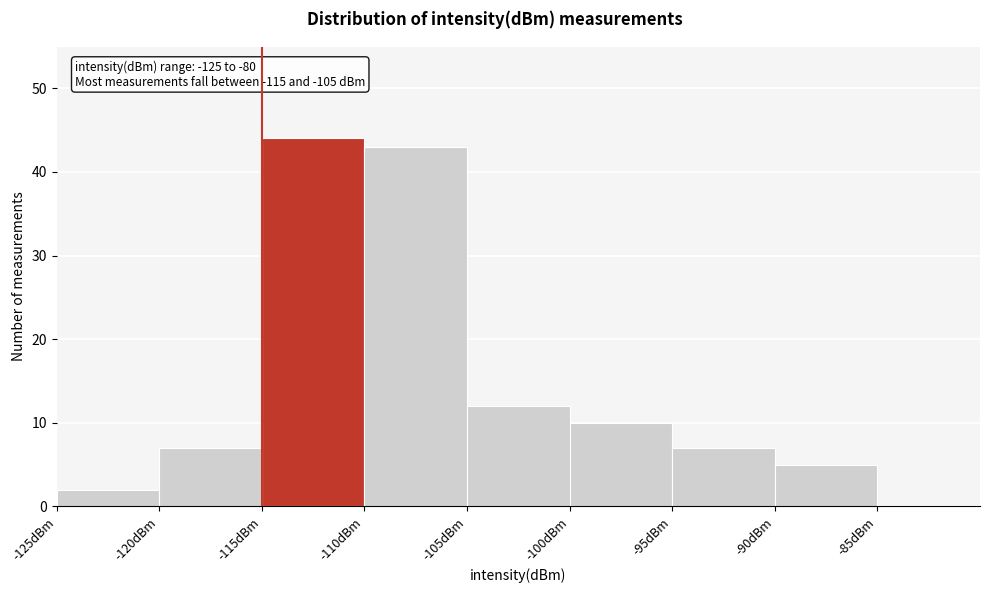

Over which range of the x-axis is the bar tallest?

-115 to -110